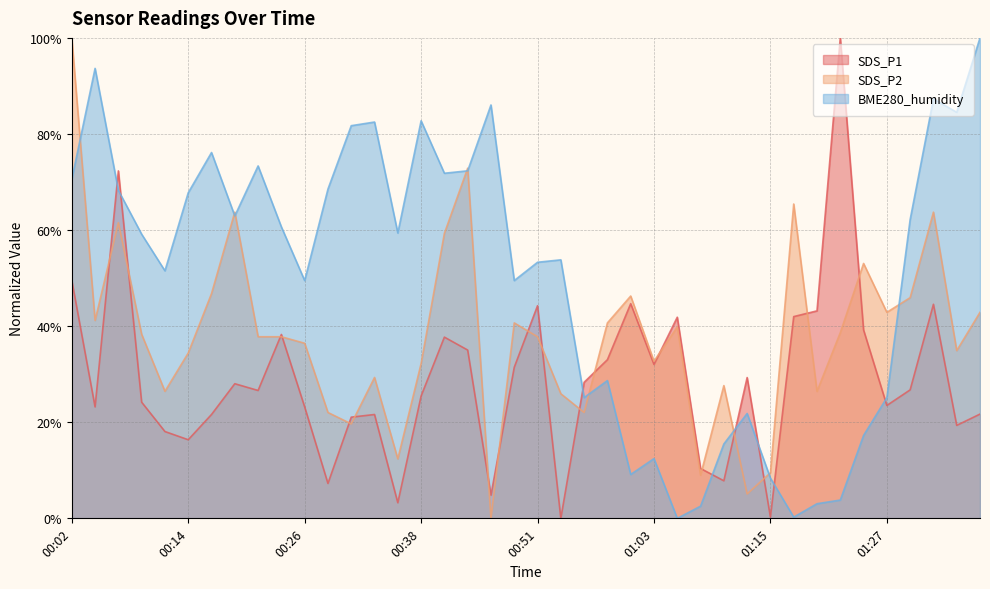

Between 01:35 and 01:27, which is larger?

01:27